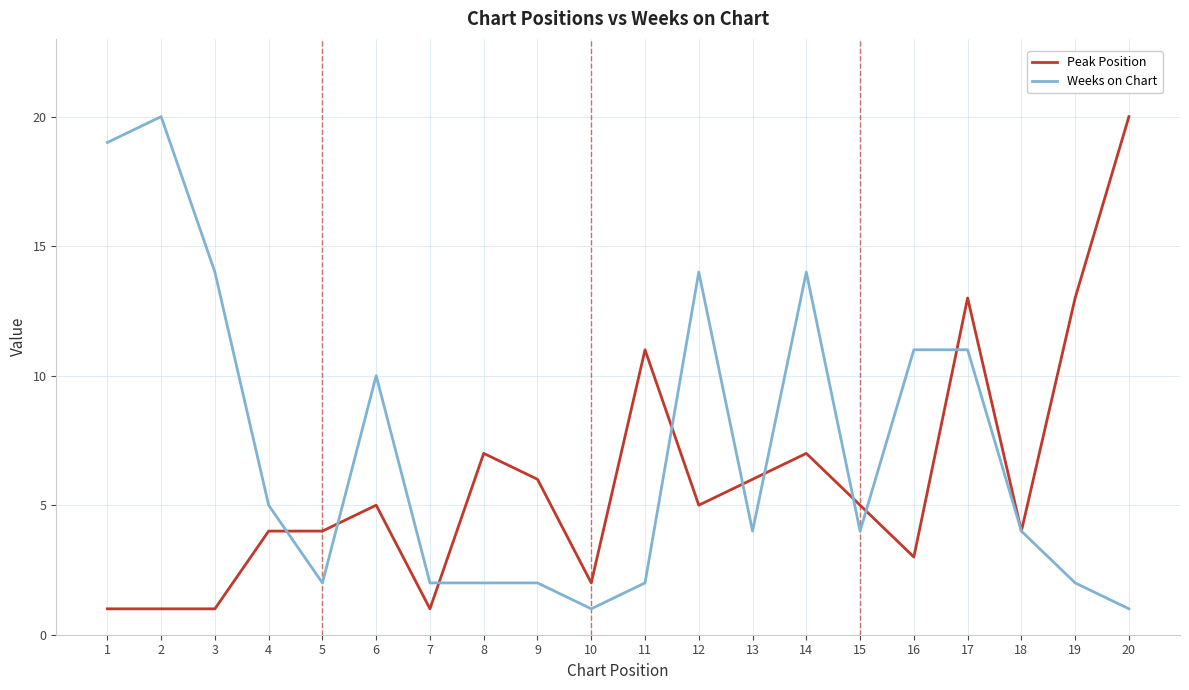

What is the sum of all Peak Position values?

119